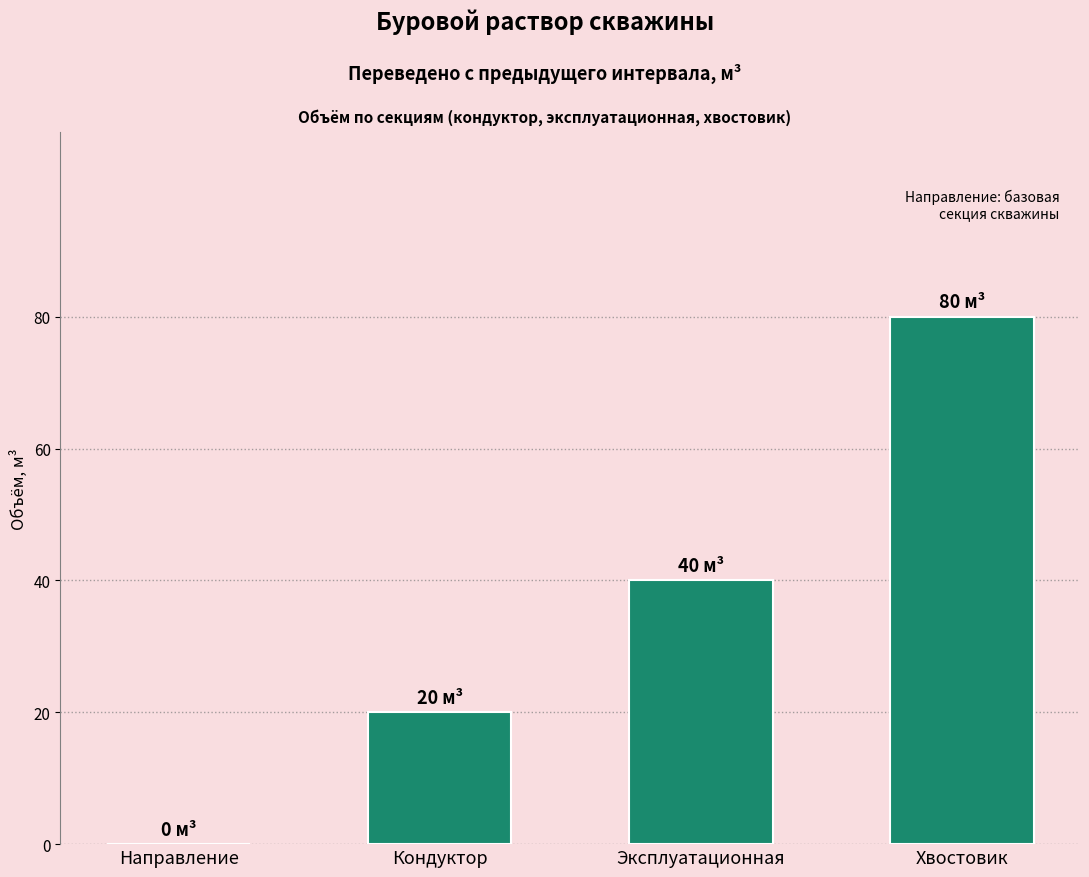

What is the average value?

35